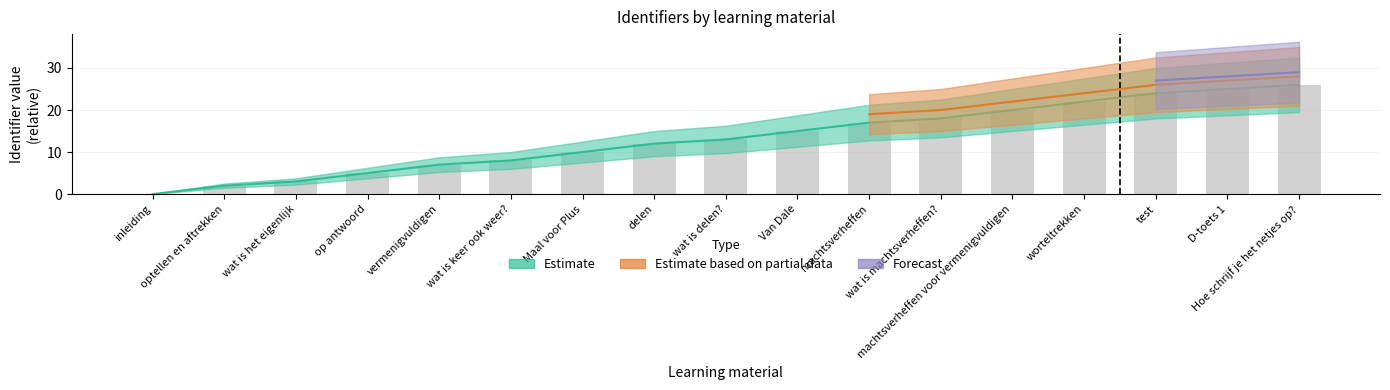

Between vermenigvuldigen and D-toets 1, which series saw the biggest shift?

Estimate